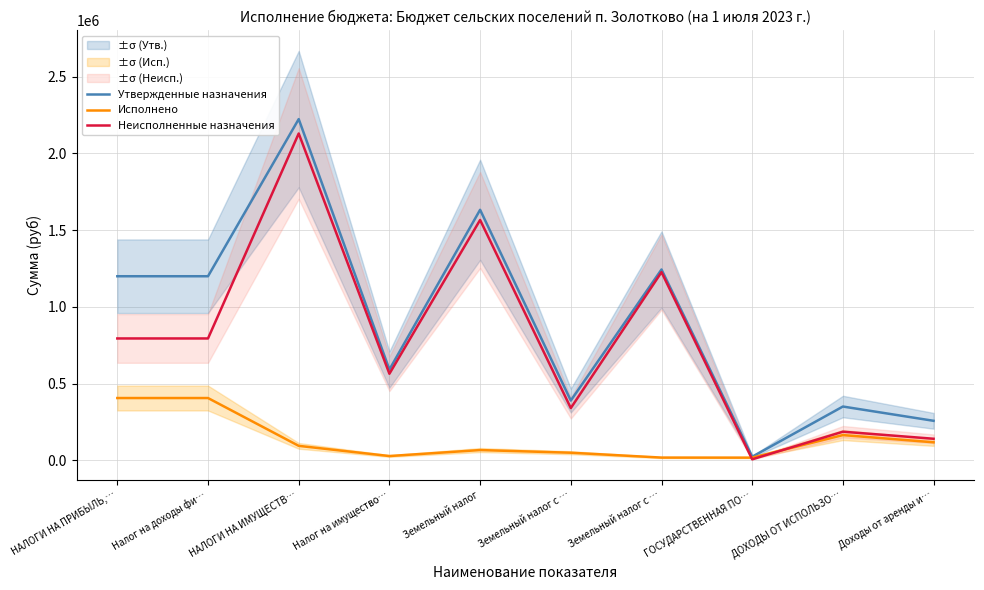

Is it true that Утвержденные назначения equals 744467.9 at Земельный налог с …?

False